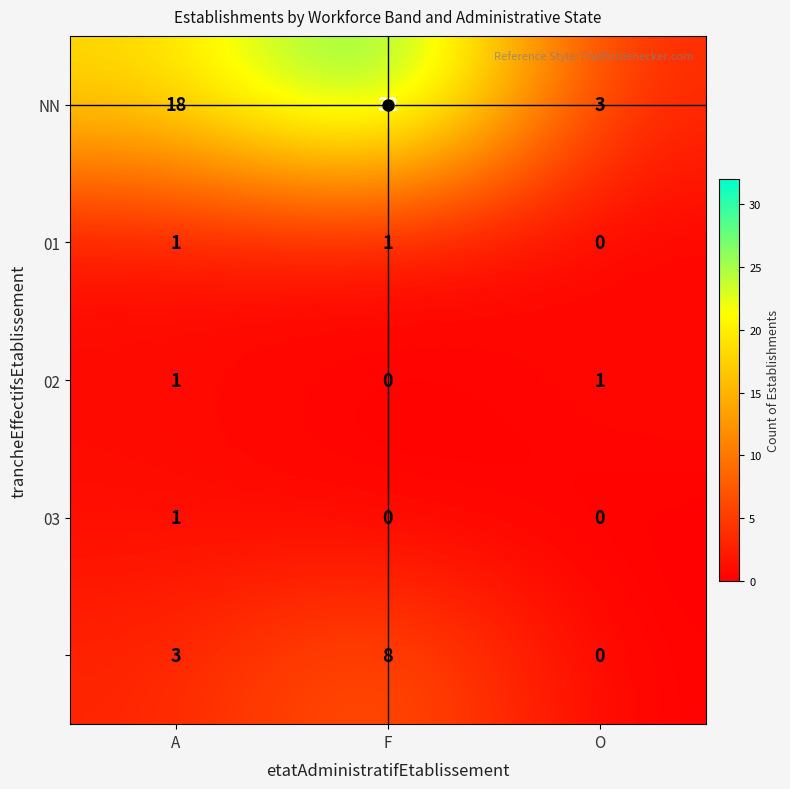

Which category has the highest value across all series?

F